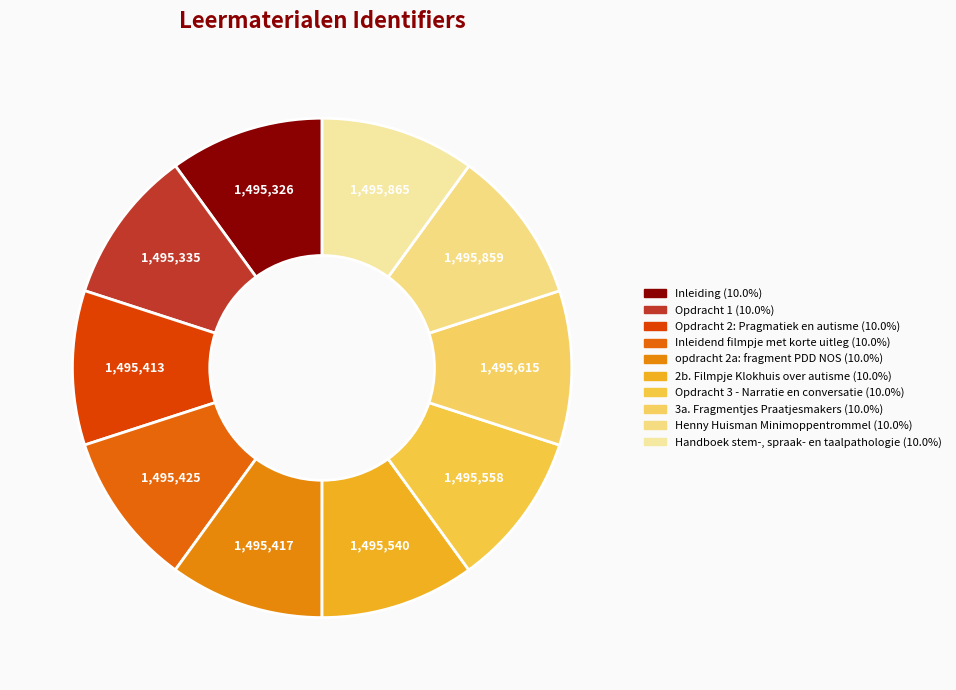

Combined, what portion of the pie is Henny Huisman Minimoppentrommel and Inleiding?

20.0%